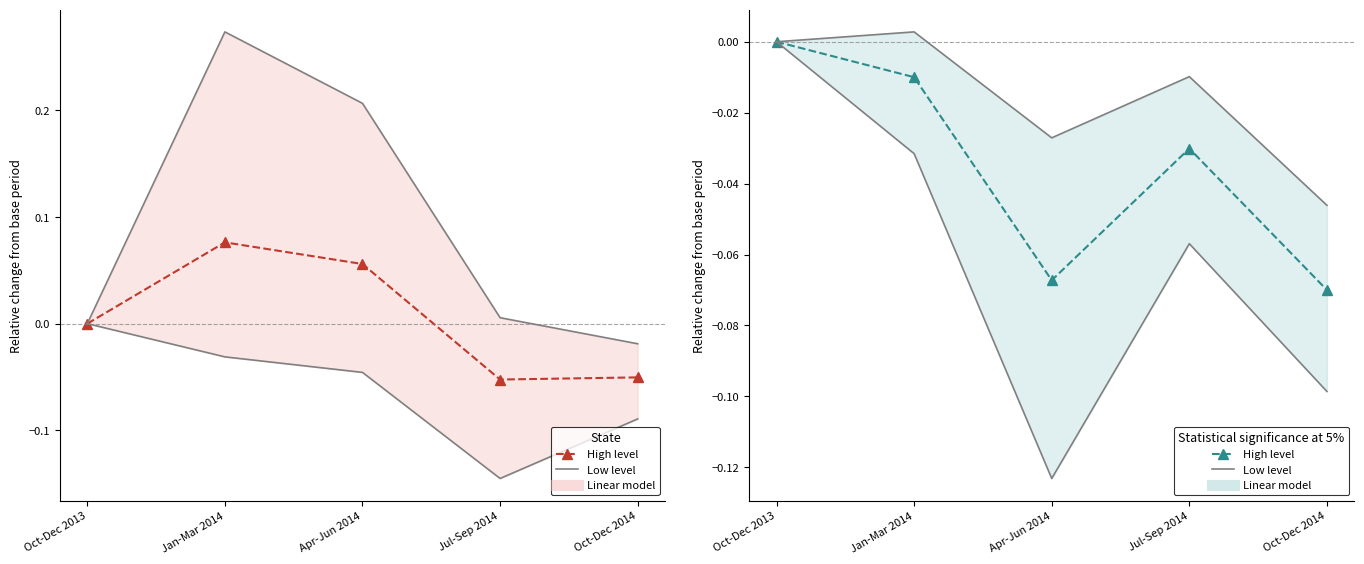

Which series has the largest range (max minus min)?

High level